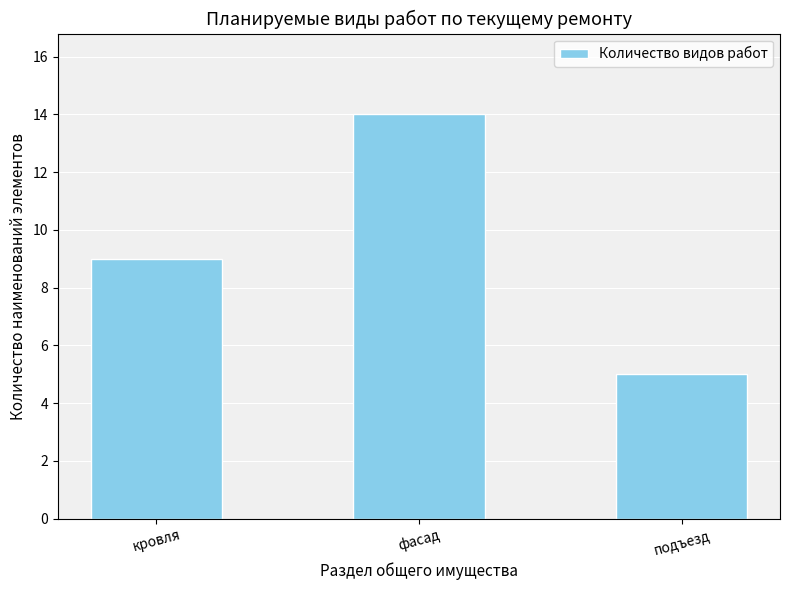

Reading left to right, extract all data points from this chart.

кровля=9	фасад=14	подъезд=5